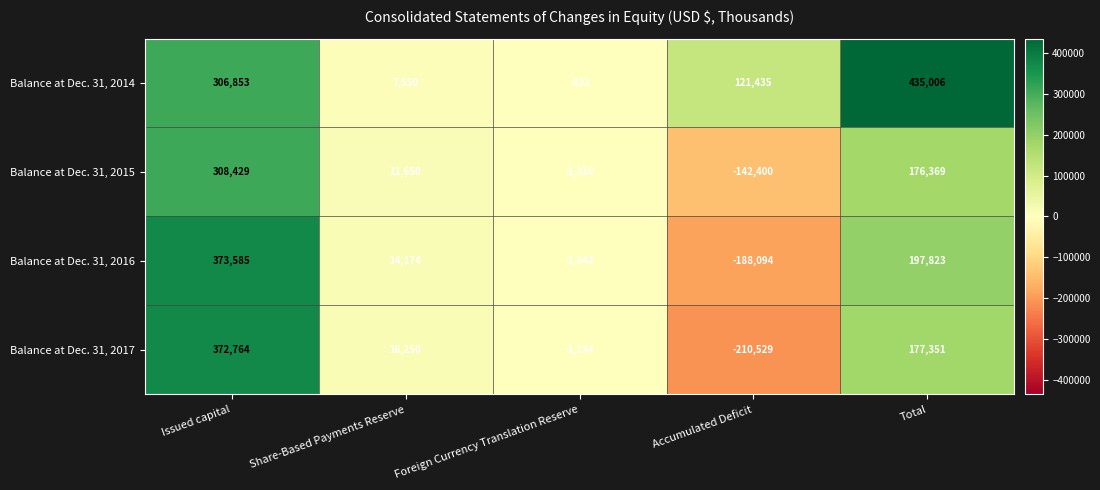

At Total, list the series in order from largest to smallest.

Balance at Dec. 31, 2014, Balance at Dec. 31, 2016, Balance at Dec. 31, 2017, Balance at Dec. 31, 2015